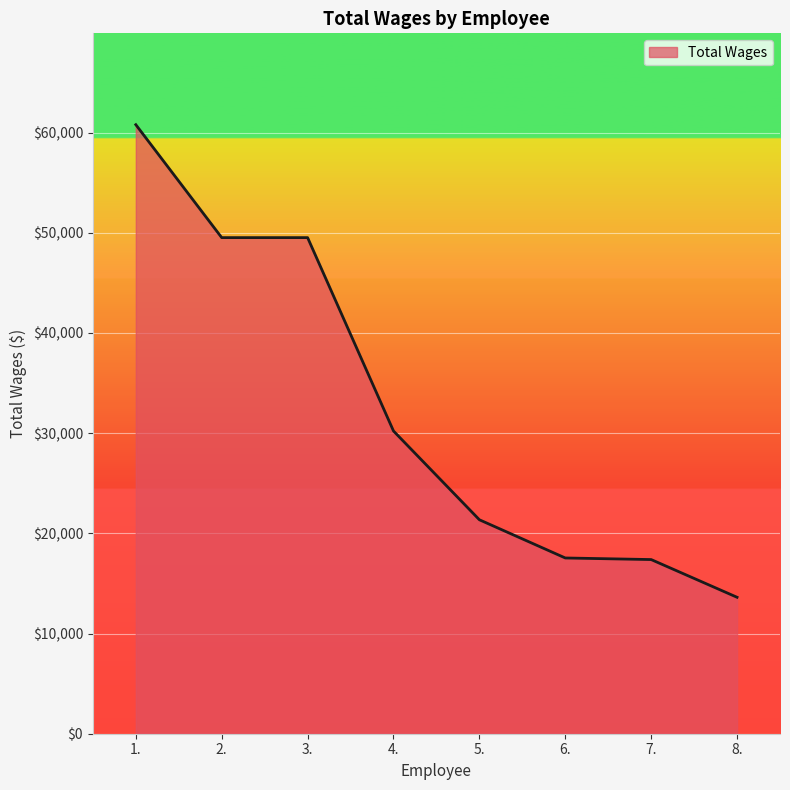

How many lines are shown in the chart?

1